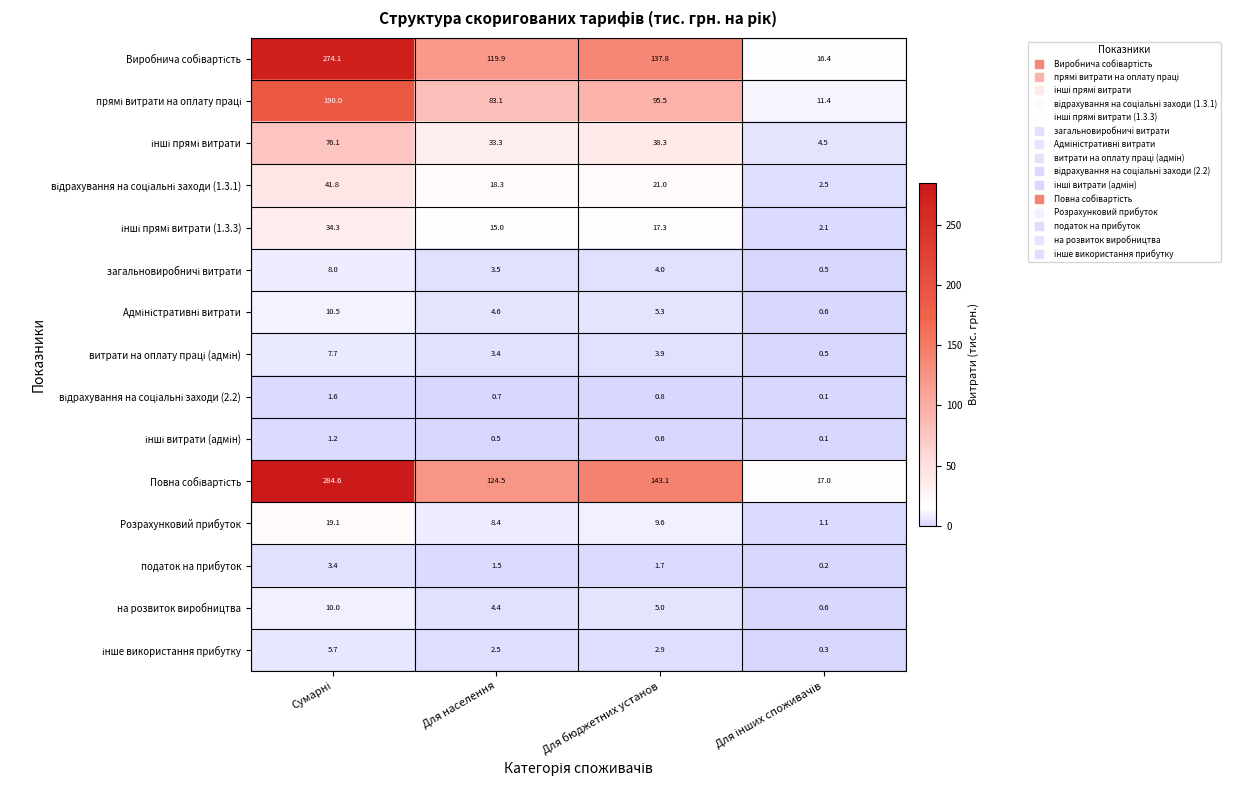

What is the difference between the maximum and second lowest values in the на розвиток виробництва series?

5.6